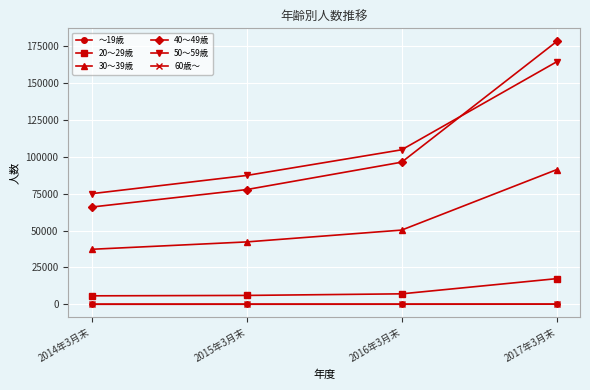

Which category has the highest value across all series?

2017年3月末